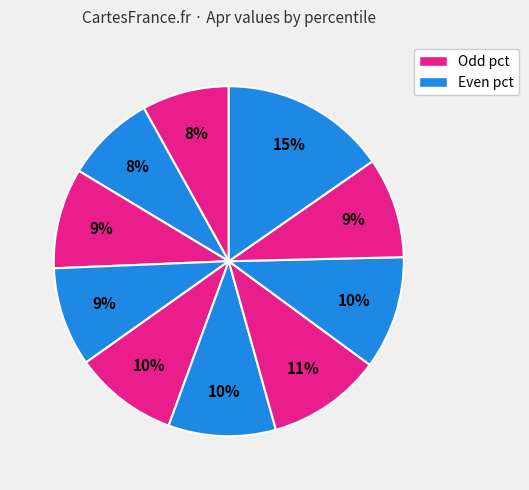

How many slices are in this pie chart?

10